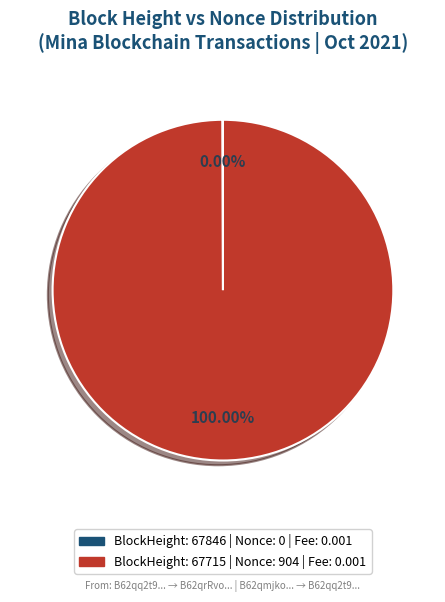

Does any single category account for the majority?

Yes